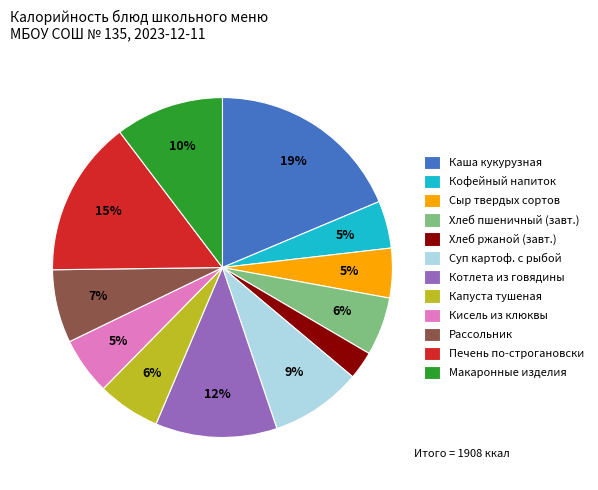

Is it true that Каша кукурузная is 27% of the pie?

False